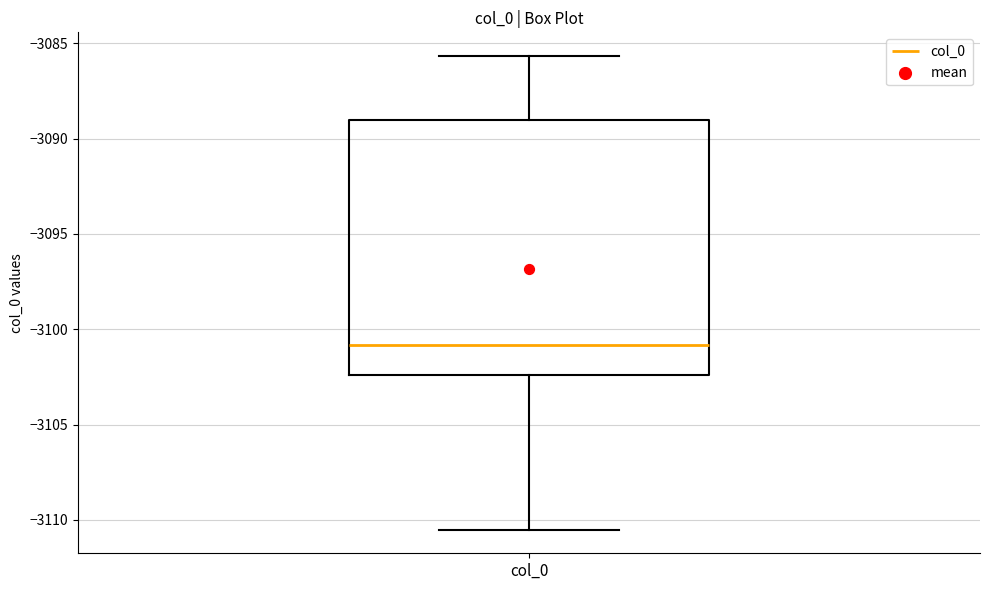

Transcribe this box plot: give where the median line is, the range the box spans, and where the two whiskers end, as read against the y-axis. The values are not printed on the chart, so give them approximately, as read against the axis.

median -3101.0, box -3102.5 to -3089.0, whiskers -3110.5 to -3085.5